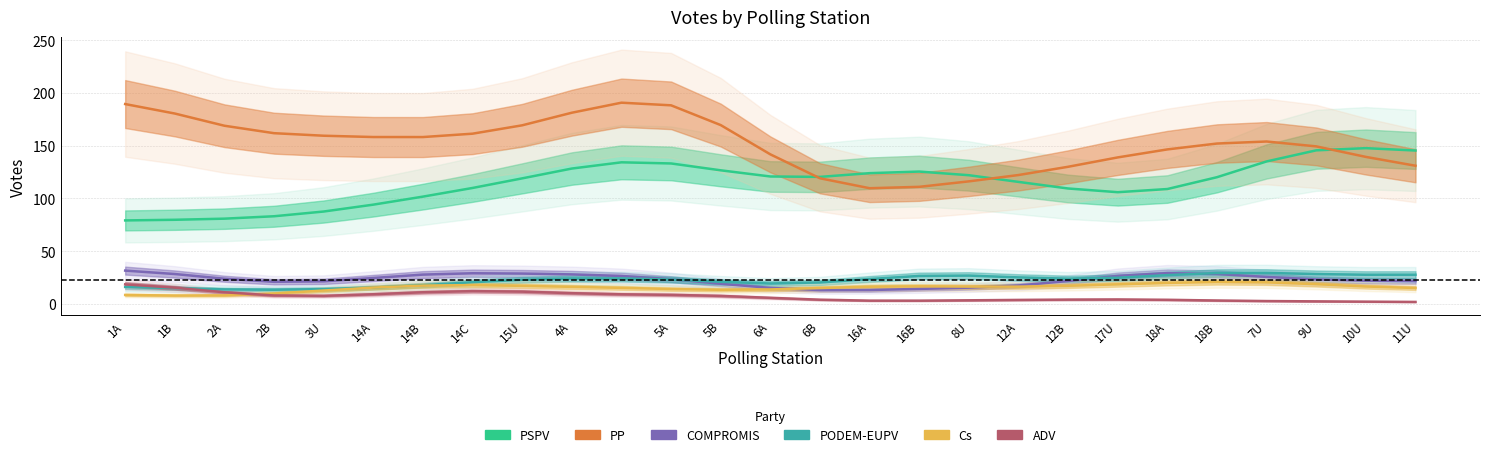

Where is the first local maximum for Cs?

14C